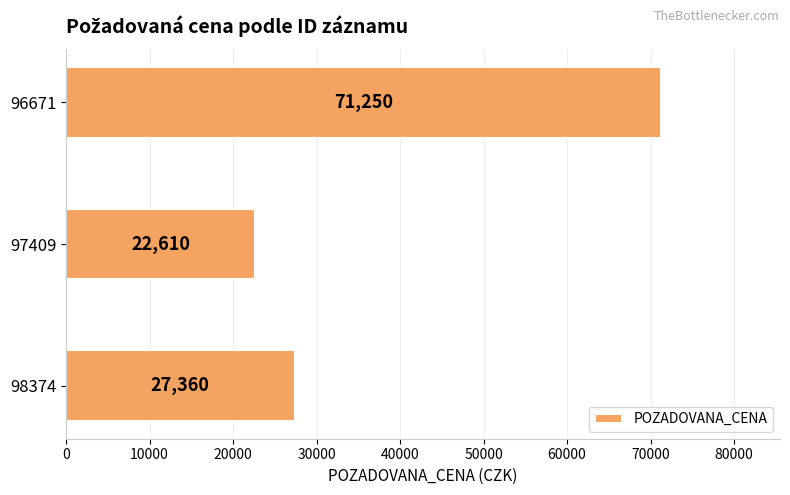

What is the difference between the values at 98374 and 96671?

43890